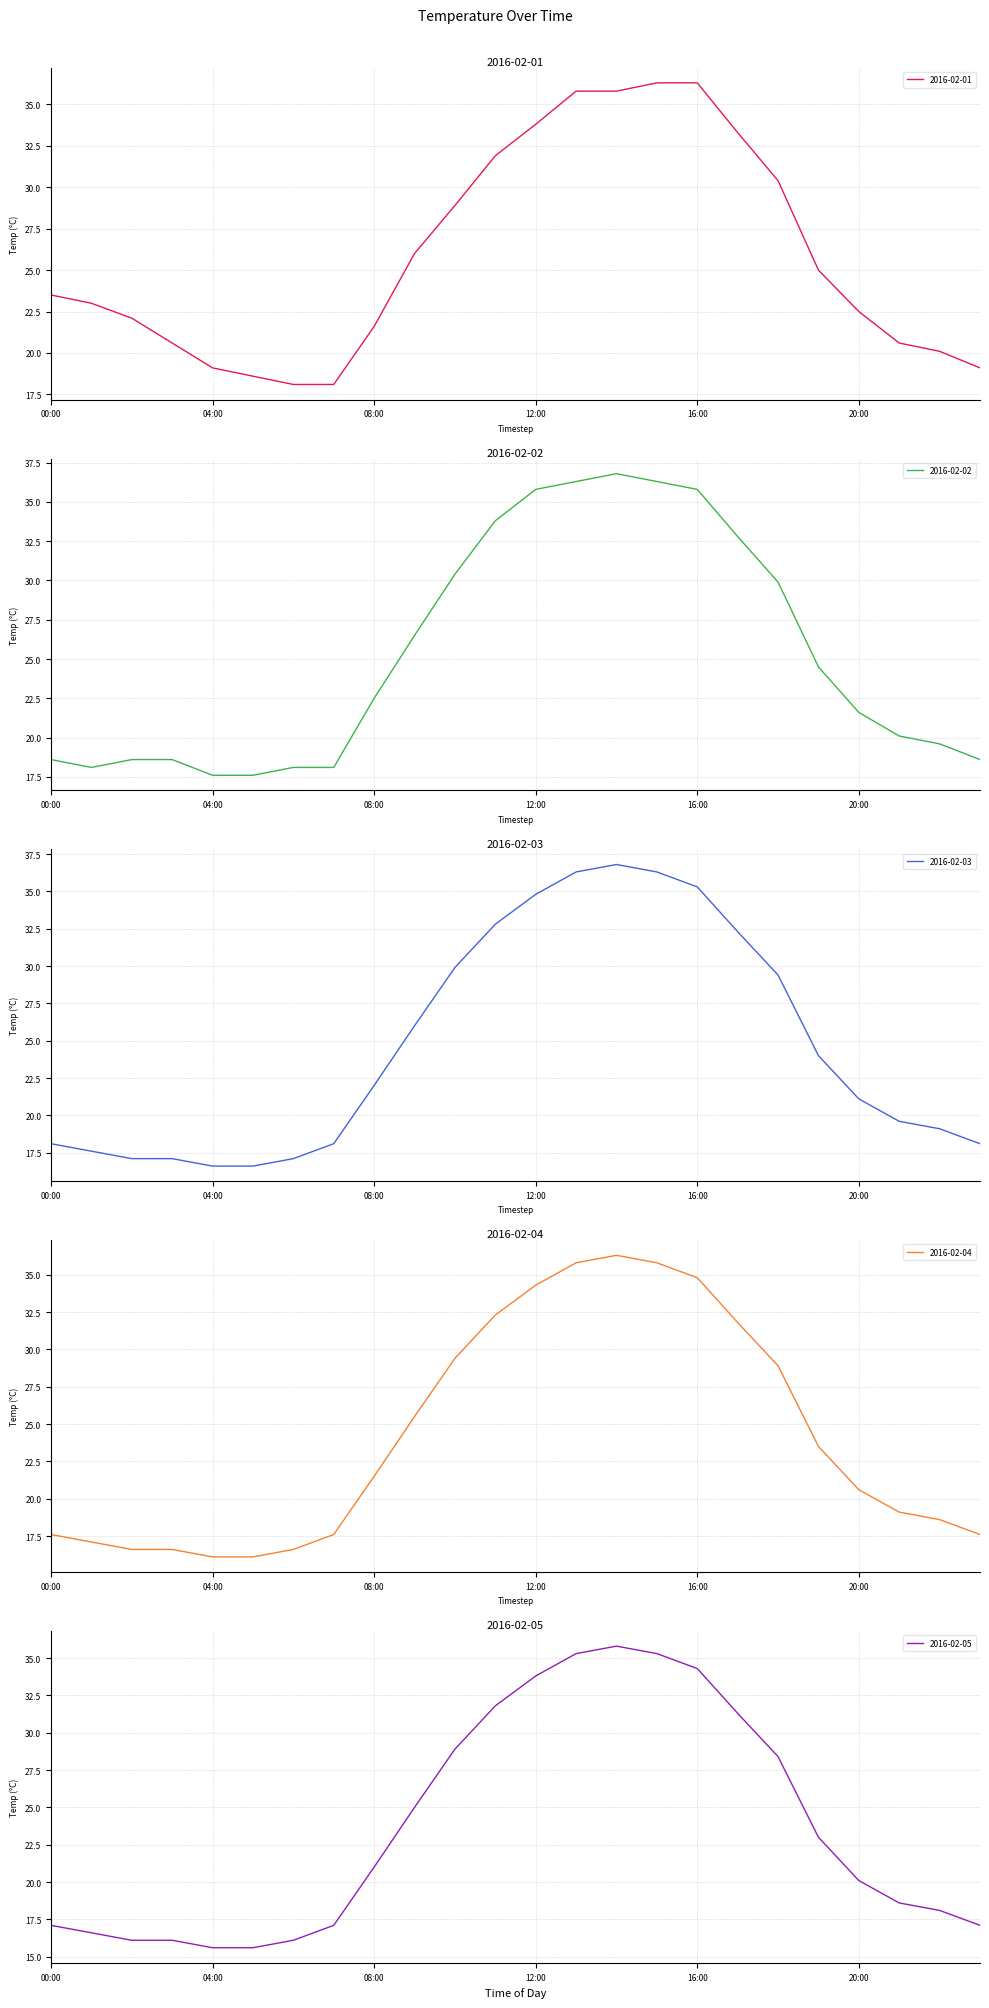

What is the total value across all series at 23:00?

90.5